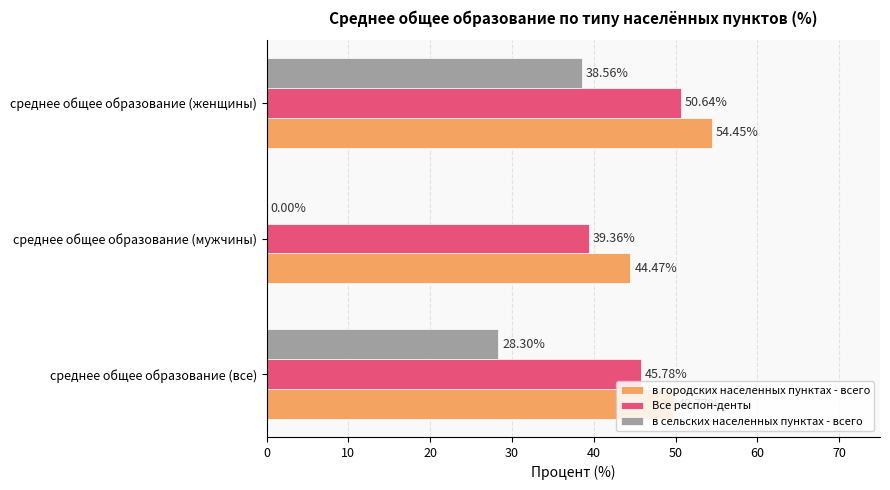

What is the average value of the в сельских населенных пунктах - всего series?

22.3